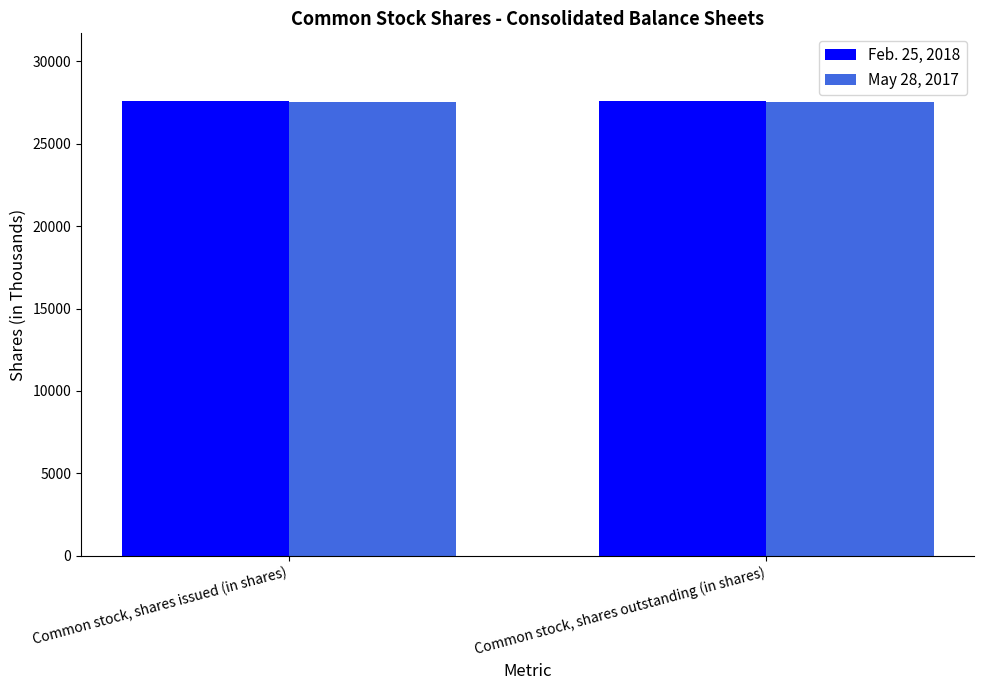

How many groups of bars are there?

2